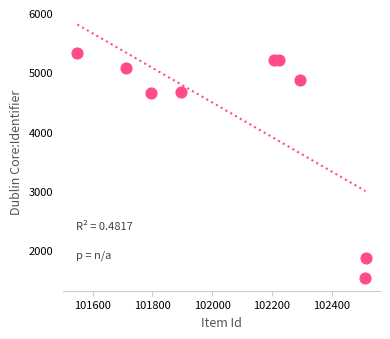

What is the range of X values (max minus min)?

964